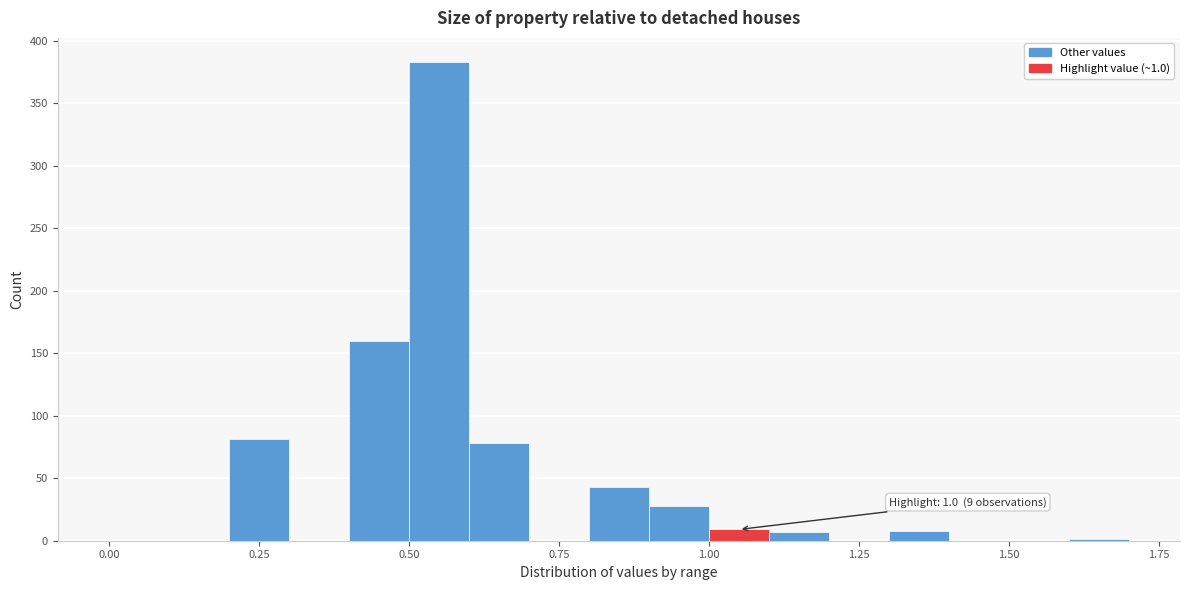

Around what value on the x-axis is the tallest bar? Give the approximate position of its centre, as read against the axis.

0.55